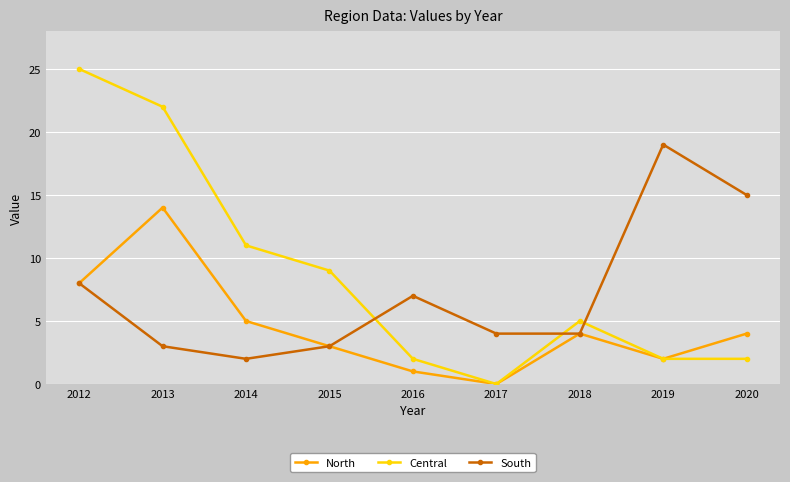

List the series in order of their overall mean, lowest first.

North, South, Central